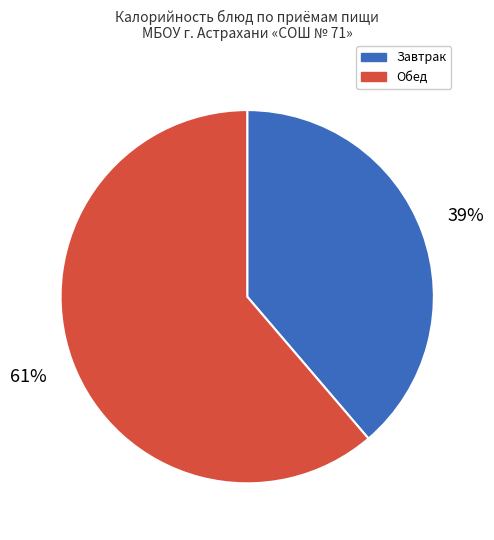

To the nearest percent, what percentage of the pie is Обед?

61%